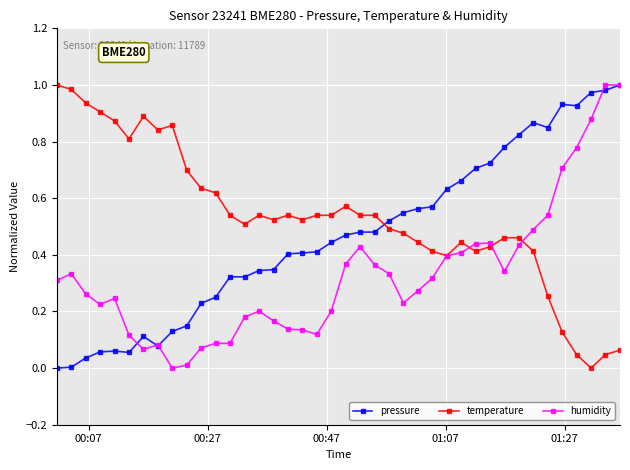

How many times do temperature and pressure cross each other?

1